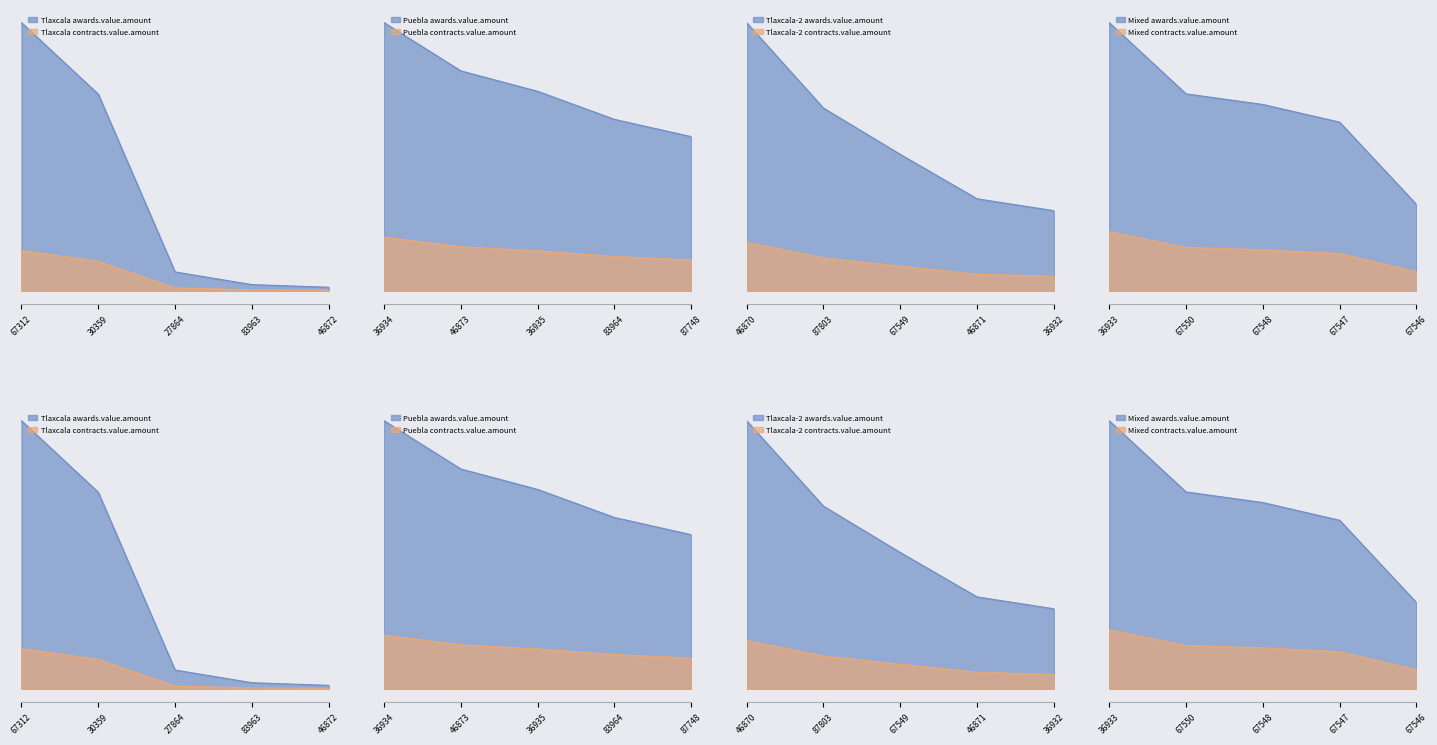

Is it true that contracts.value.amount equals 9379.4 at 10346872?

False